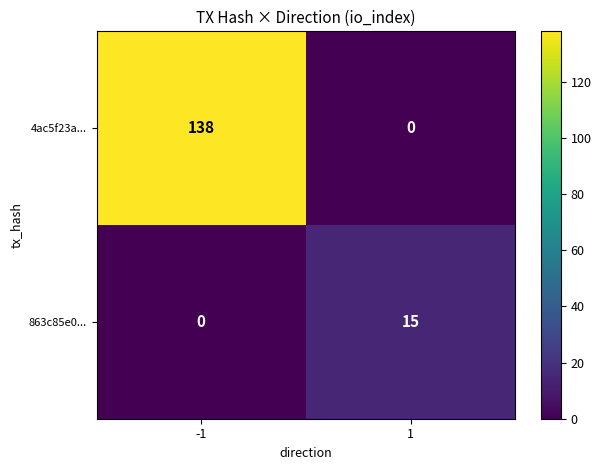

Rank the series by their average value, from highest to lowest.

4ac5f23a..., 863c85e0...